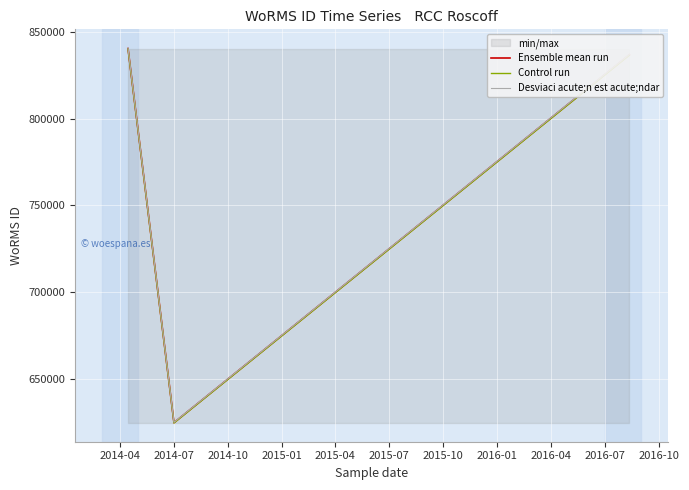

What is the lowest value of the Desviaci acute;n est acute;ndar series?

624700.4